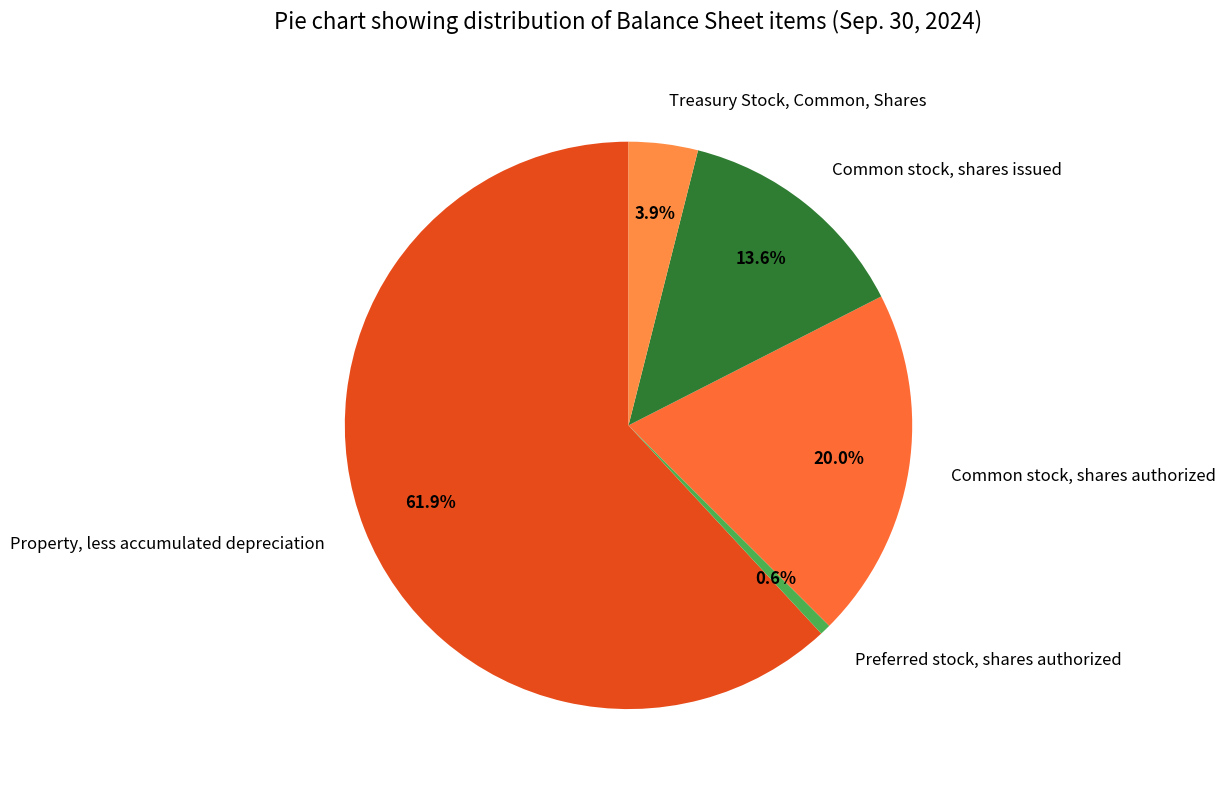

Does Common stock, shares issued represent more than half of the total?

No